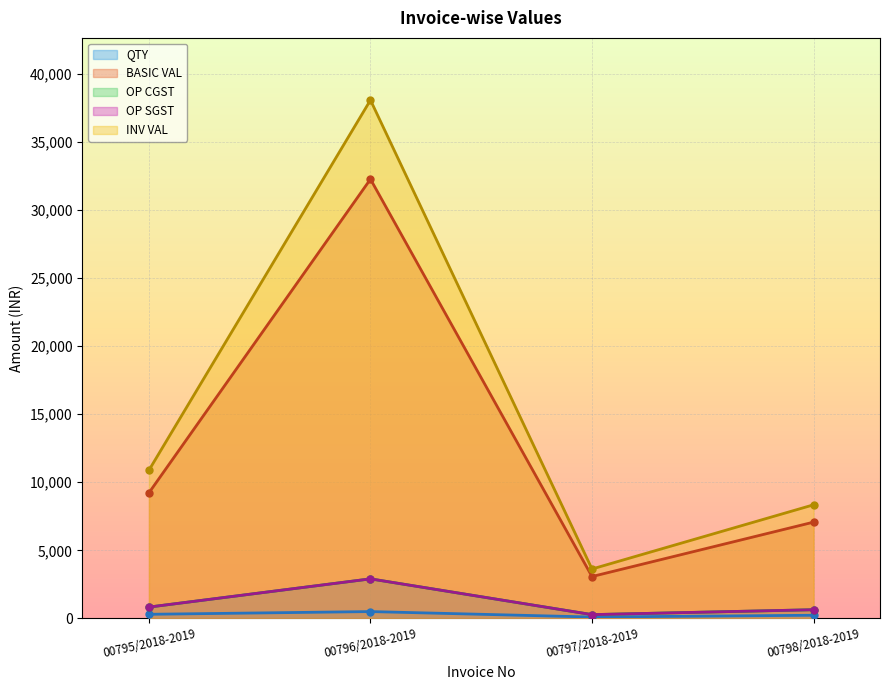

True or false: OP CGST has more than 2 points higher than both neighbors.

False